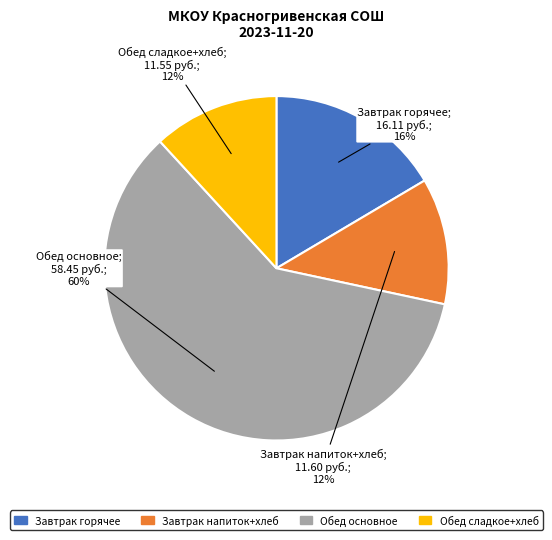

Count the number of slices in the pie.

4